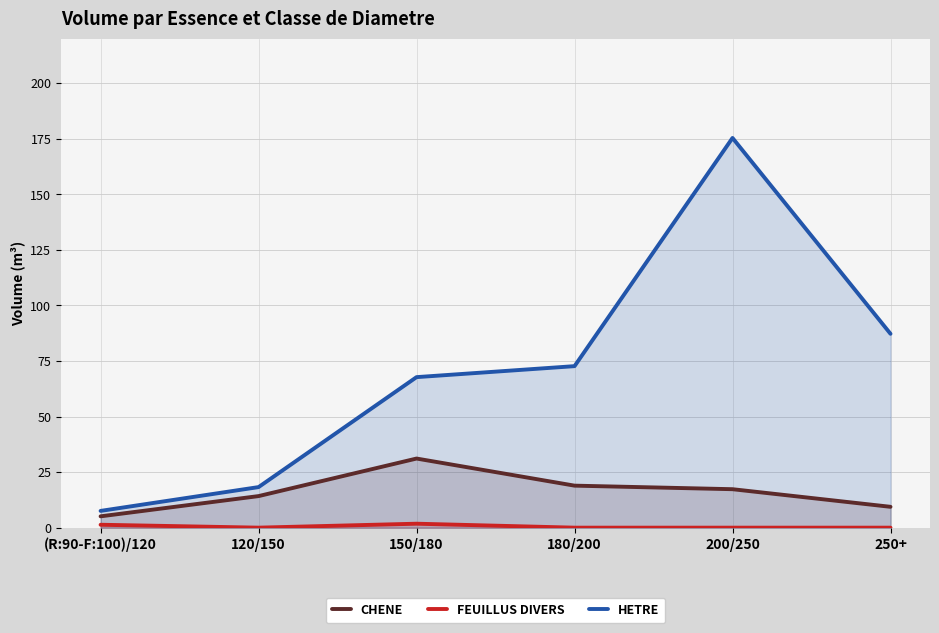

What is the maximum value for FEUILLUS DIVERS?

1.8